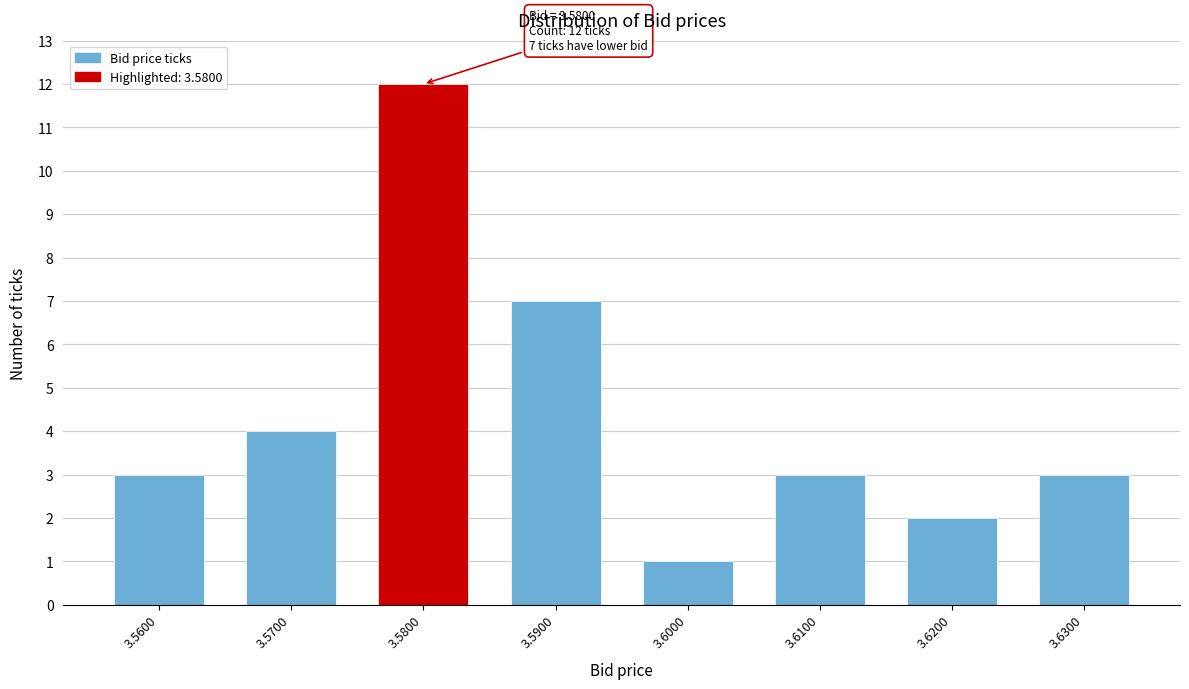

Reading left to right, what are all the values shown in this chart?

3	4	12	7	1	3	2	3